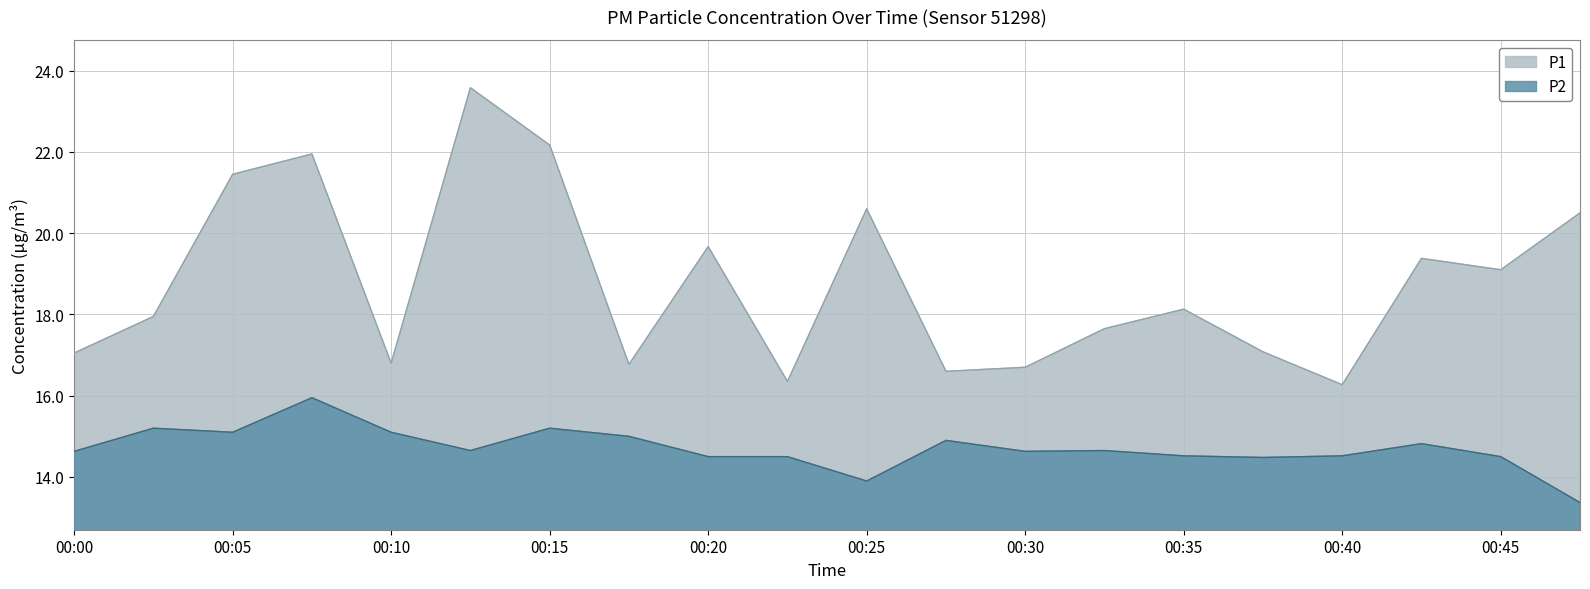

True or false: P2 has more than 2 interior local peaks.

True